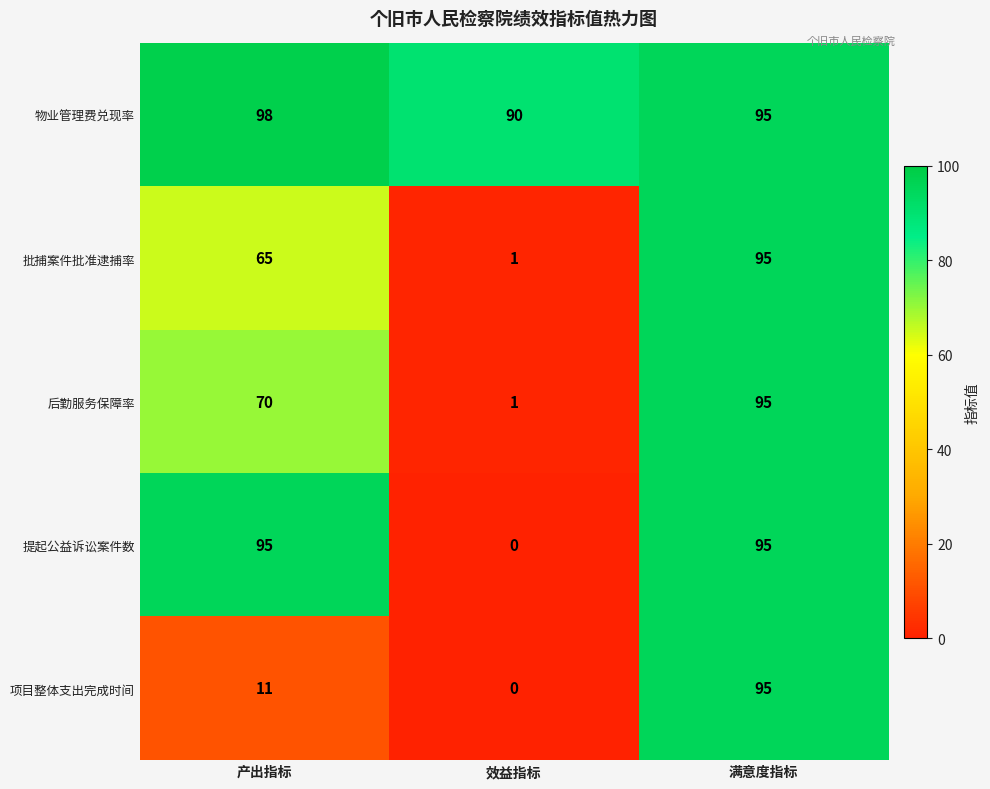

At how many categories does at least one series exceed 77?

3